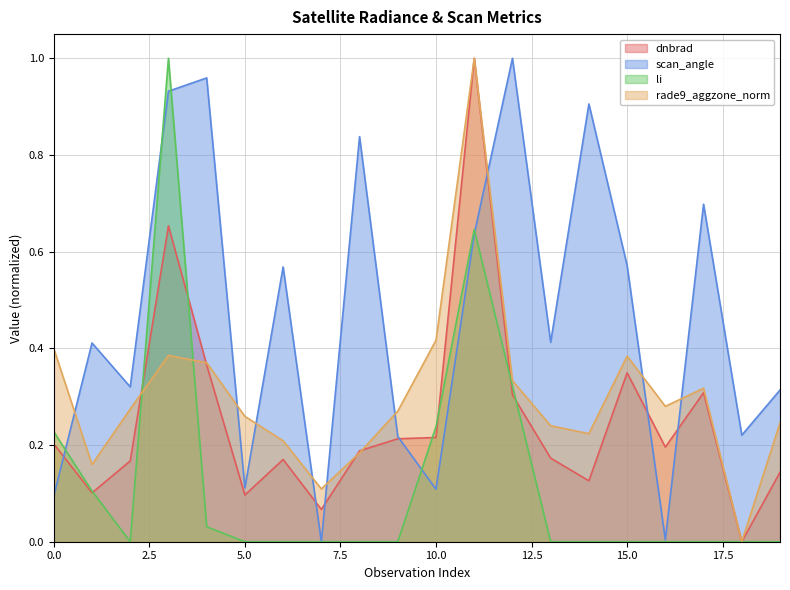

Reading left to right, transcribe all the data shown in this chart.

dnbrad: 0=0.2	1=0.1	2=0.2	3=0.7	4=0.4	5=0.1	6=0.2	7=0.1	8=0.2	9=0.2	10=0.2	11=1.0	12=0.3	13=0.2	14=0.1	15=0.3	16=0.2	17=0.3	18=0.0	19=0.1
scan_angle: 0=0.1	1=0.4	2=0.3	3=0.9	4=1.0	5=0.1	6=0.6	7=0.0	8=0.8	9=0.2	10=0.1	11=0.6	12=1.0	13=0.4	14=0.9	15=0.6	16=0.0	17=0.7	18=0.2	19=0.3
li: 0=0.2	1=0.1	2=0.0	3=1.0	4=0.0	5=0.0	6=0.0	7=0.0	8=0.0	9=0.0	10=0.2	11=0.6	12=0.3	13=0.0	14=0.0	15=0.0	16=0.0	17=0.0	18=0.0	19=0.0
rade9_aggzone_norm: 0=0.4	1=0.2	2=0.3	3=0.4	4=0.4	5=0.3	6=0.2	7=0.1	8=0.2	9=0.3	10=0.4	11=1.0	12=0.3	13=0.2	14=0.2	15=0.4	16=0.3	17=0.3	18=0.0	19=0.2